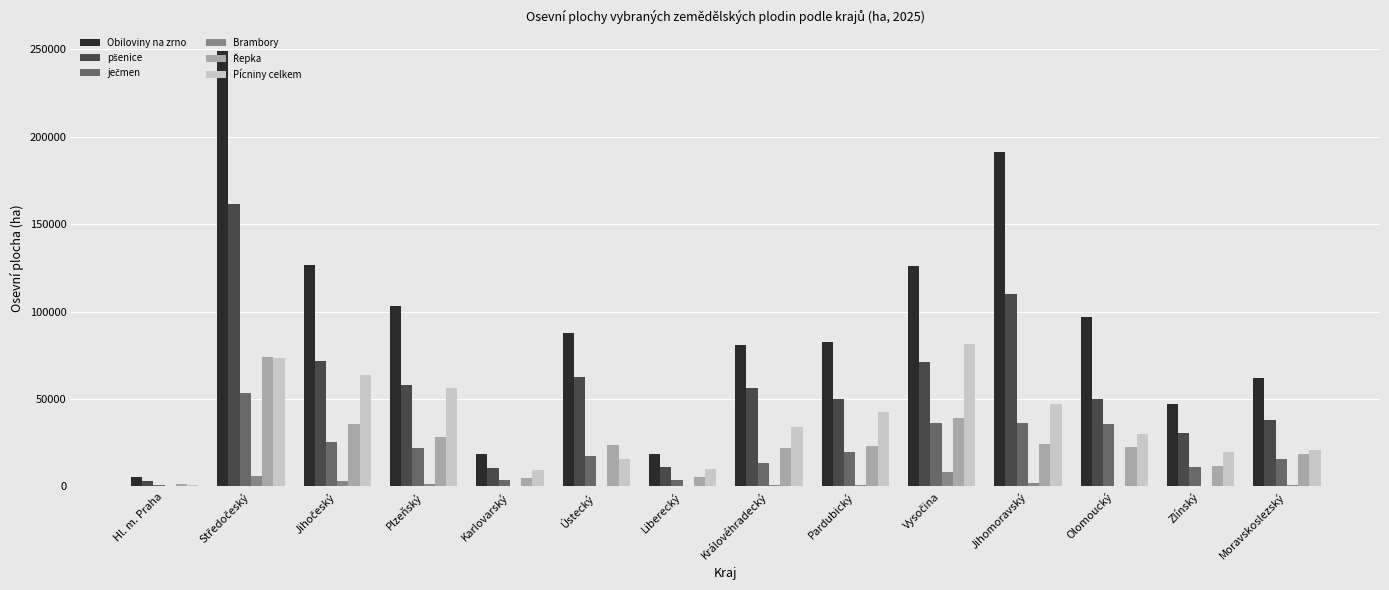

Which series has the largest total across all categories?

Obiloviny na zrno